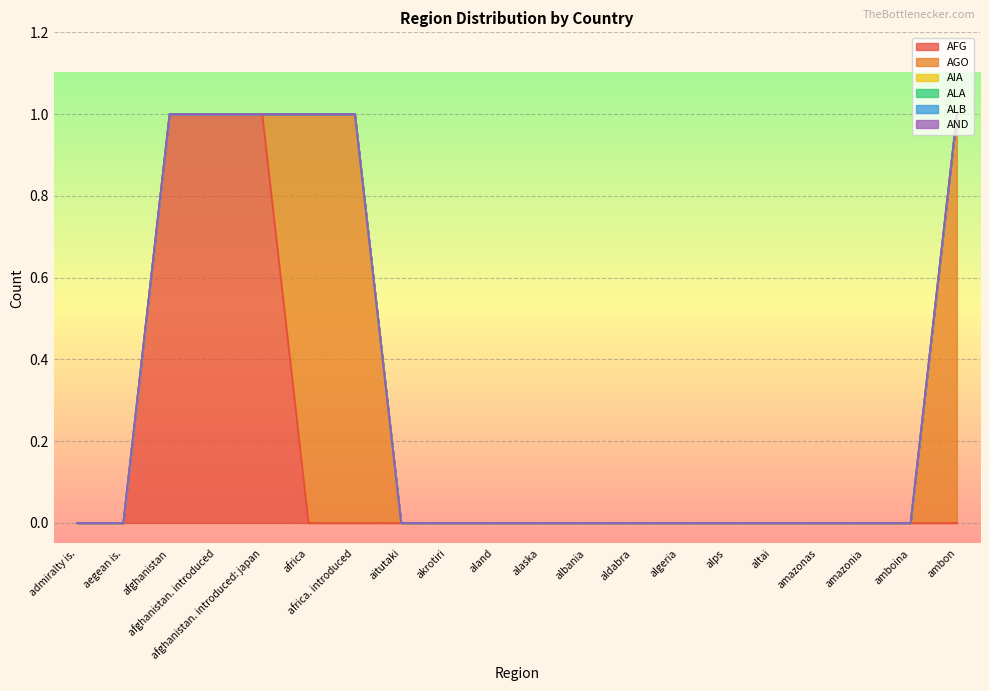

Count the AGO values in the range 0 to 1.

20